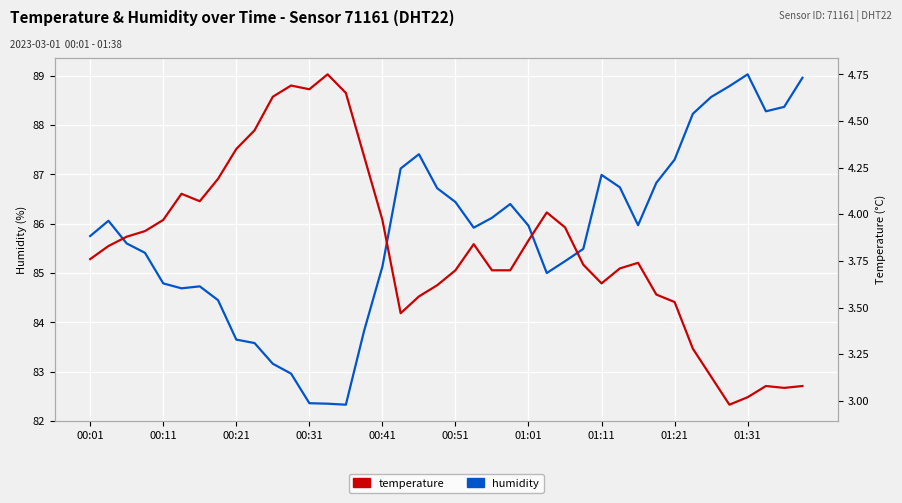

Is the value of humidity at 01:31 greater than the value of temperature at 00:11?

Yes